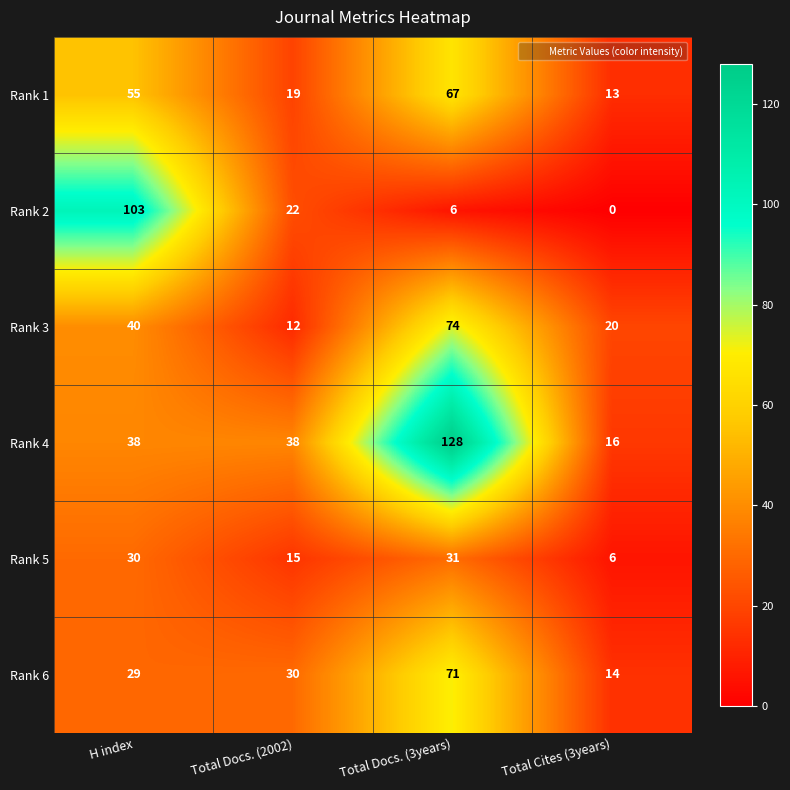

Reading right to left, list all the values displayed in this chart.

Rank 1: 13	67	19	55
Rank 2: 0	6	22	103
Rank 3: 20	74	12	40
Rank 4: 16	128	38	38
Rank 5: 6	31	15	30
Rank 6: 14	71	30	29